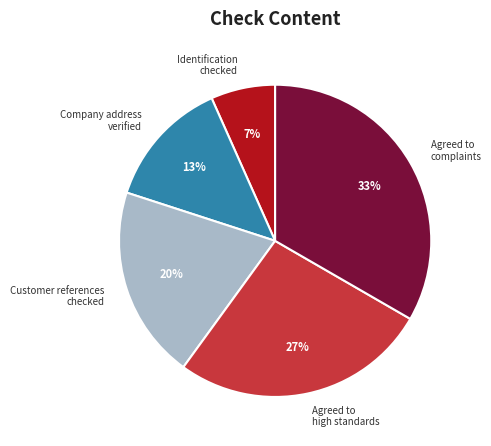

What is the smallest slice in the pie chart?

Identification checked